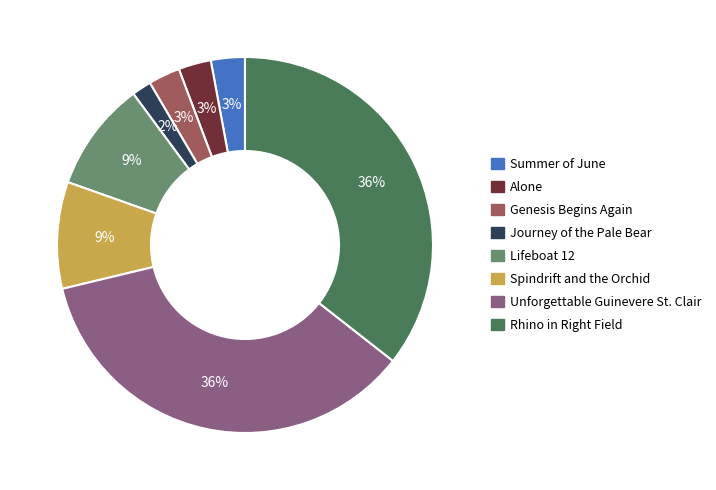

Is the sum of Summer of June and Lifeboat 12 greater than half?

No